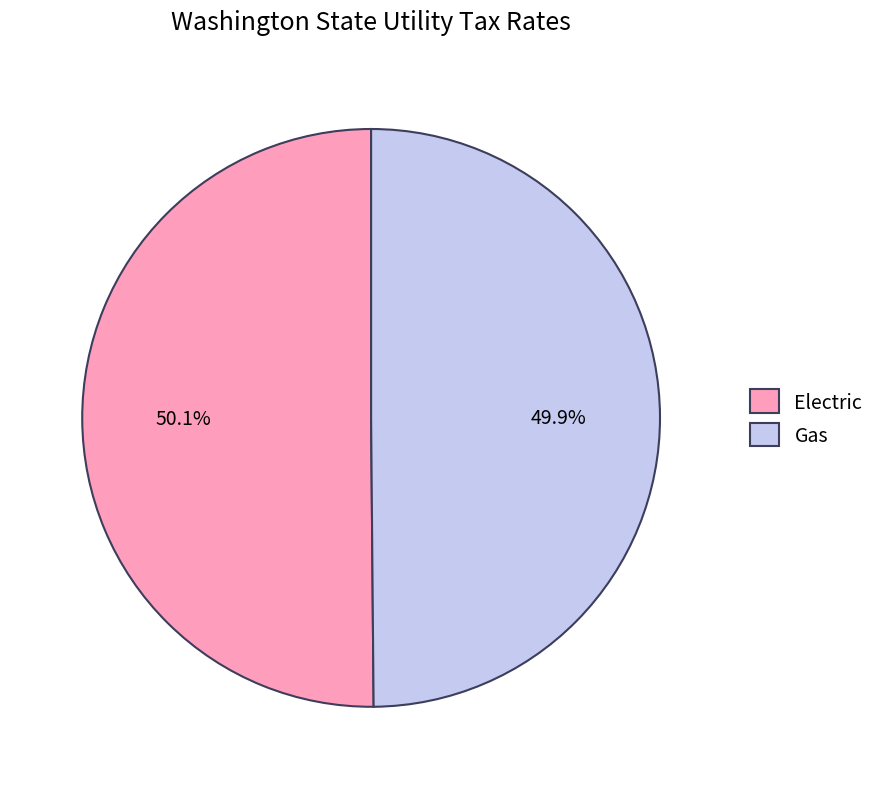

Is there any slice that represents more than half of the pie?

Yes